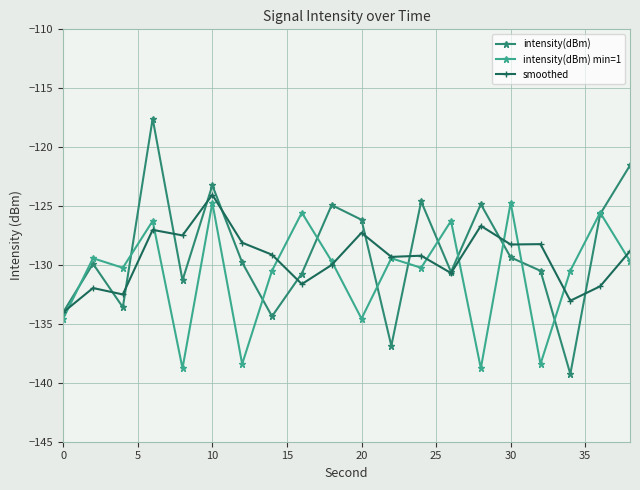

Which series has the widest spread of values?

intensity(dBm)